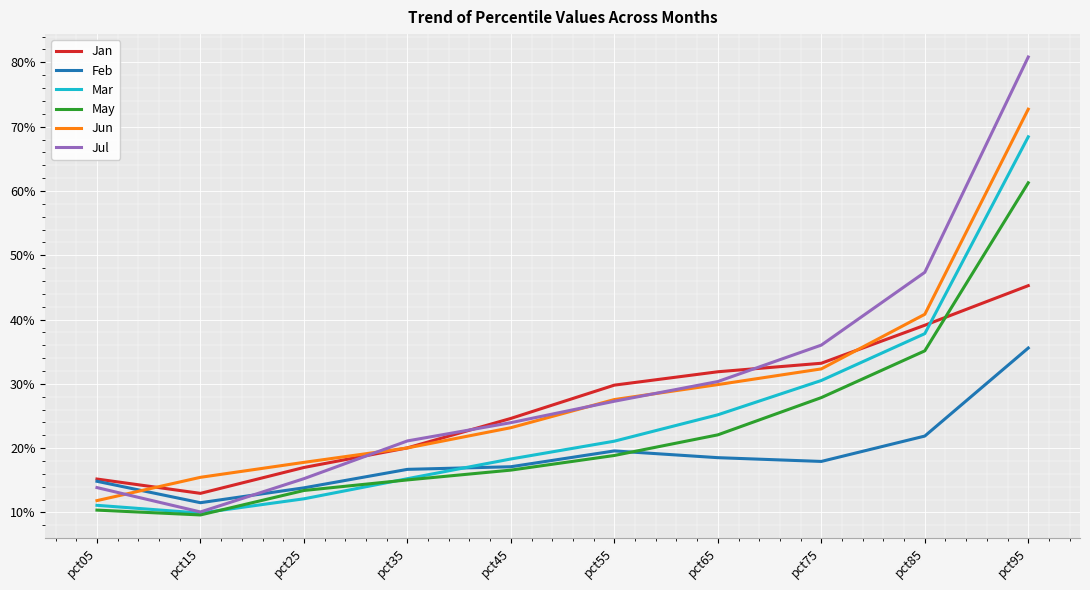

At which label is Jul closest to 0?

pct15